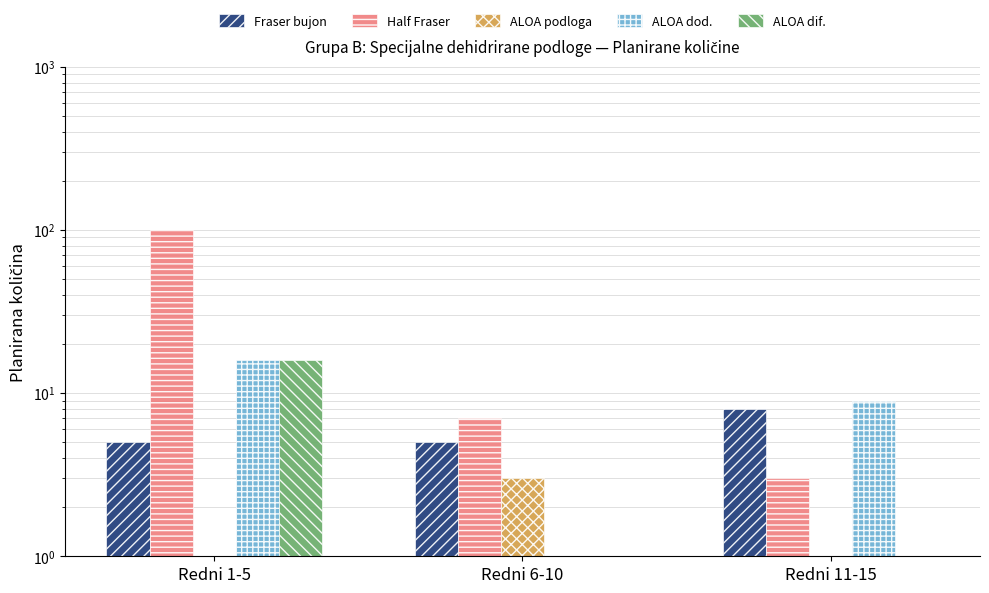

How many distinct data groups are displayed?

5